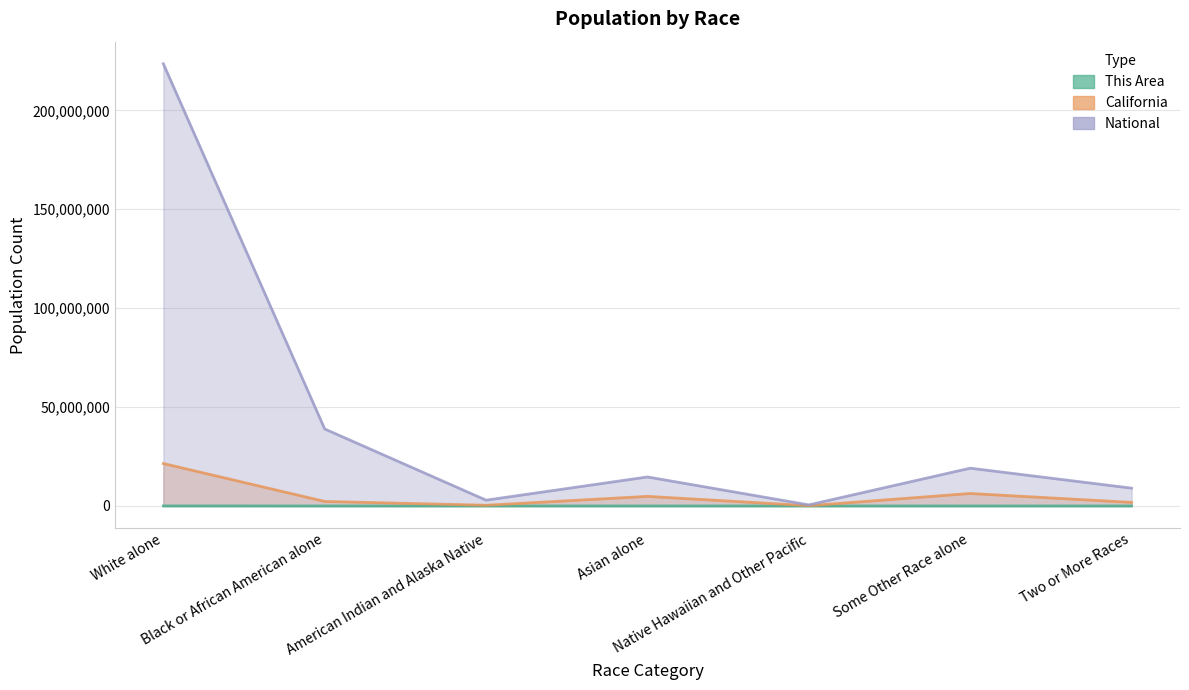

Where is the first local maximum for National?

Asian alone